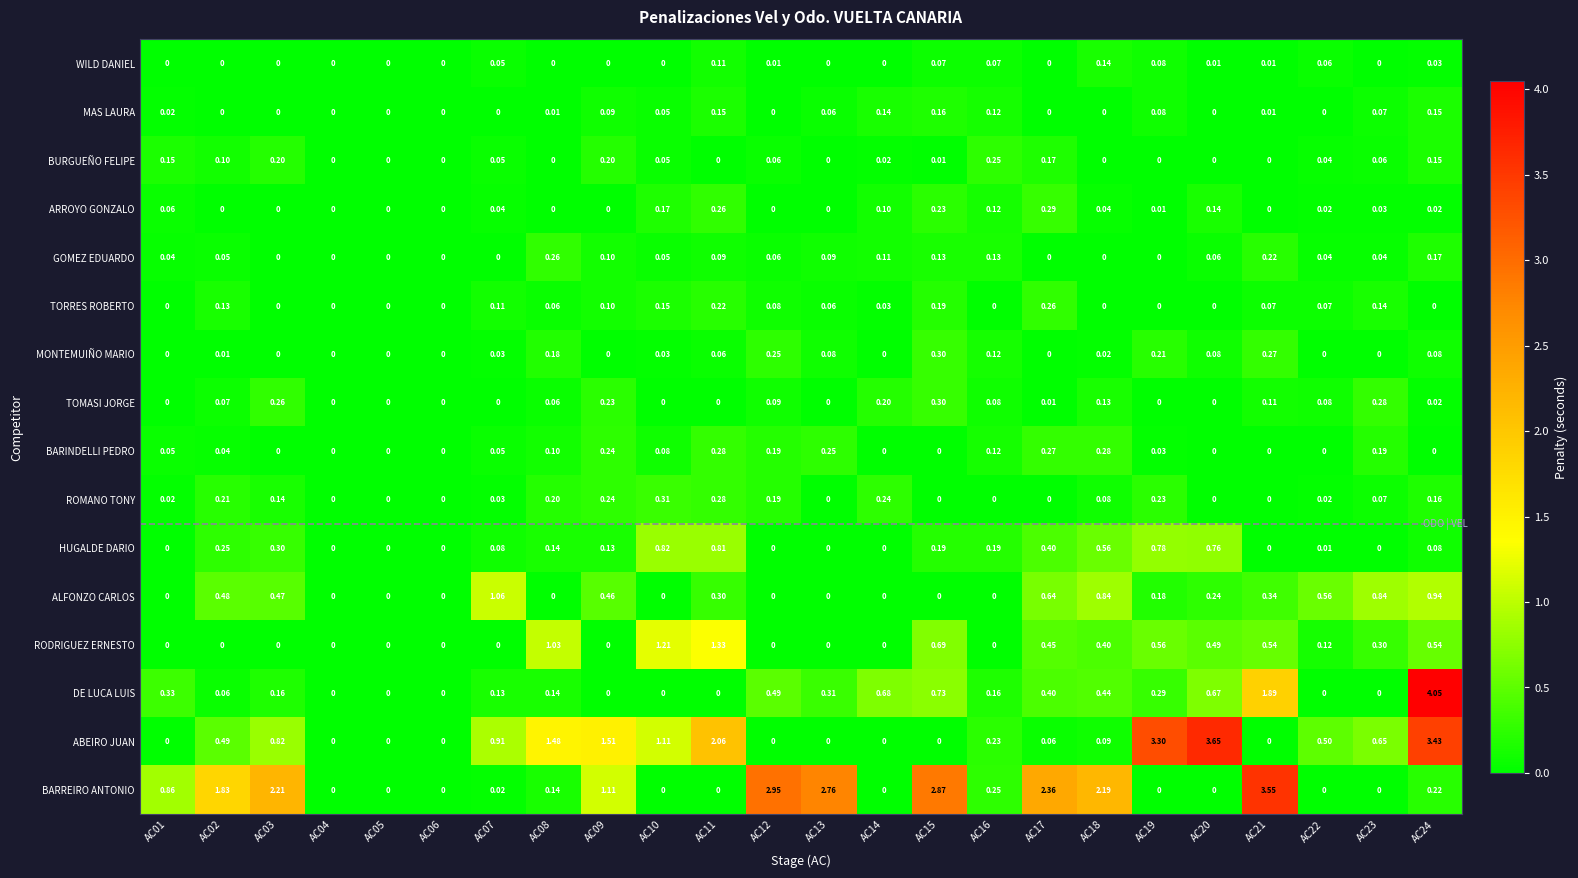

Which series has the largest total across all categories?

BARREIRO ANTONIO